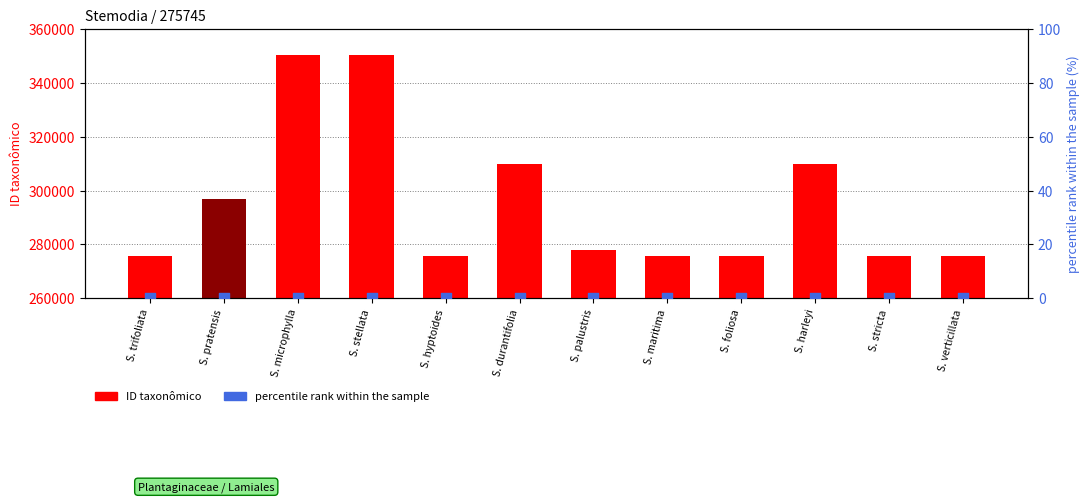

Which series has the widest spread of Y values?

ID taxonômico